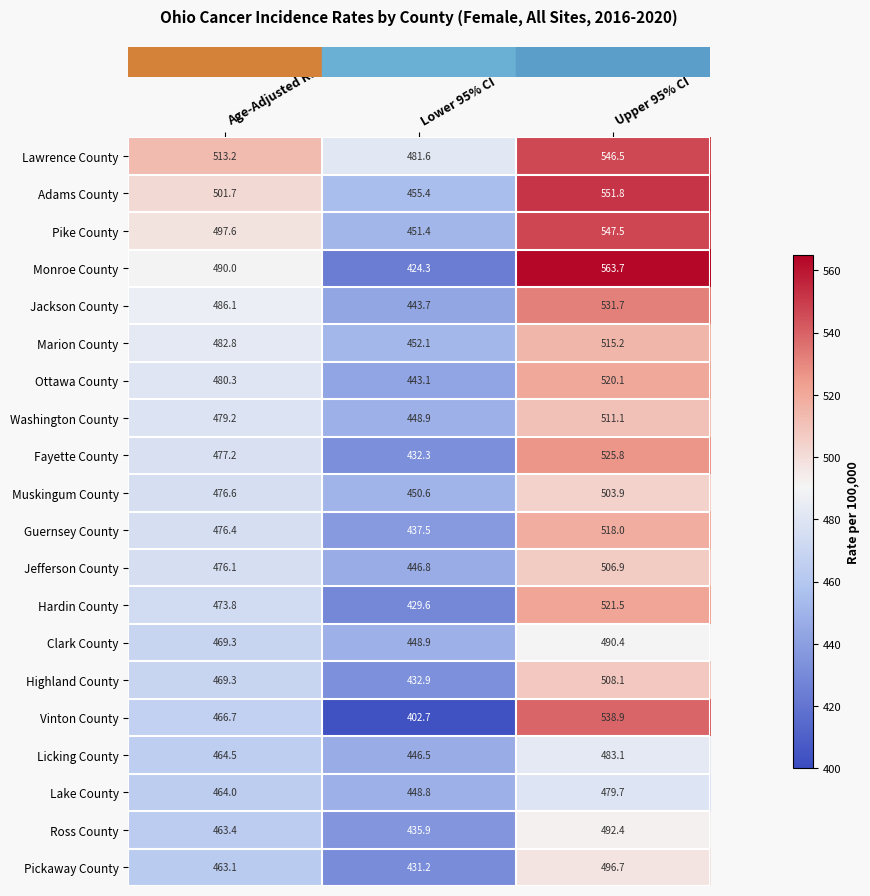

Rank the series by their maximum value, from lowest to highest.

Lake County, Licking County, Clark County, Ross County, Pickaway County, Muskingum County, Jefferson County, Highland County, Washington County, Marion County, Guernsey County, Ottawa County, Hardin County, Fayette County, Jackson County, Vinton County, Lawrence County, Pike County, Adams County, Monroe County